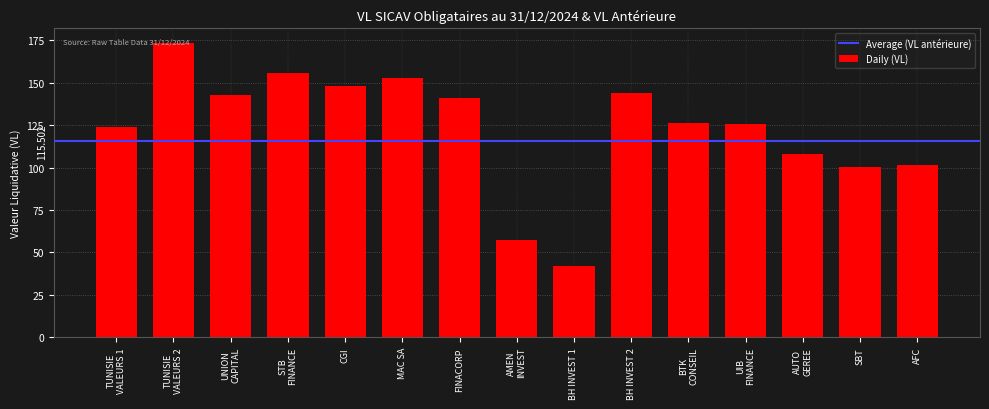

What is the difference between the maximum and minimum values?

131.0